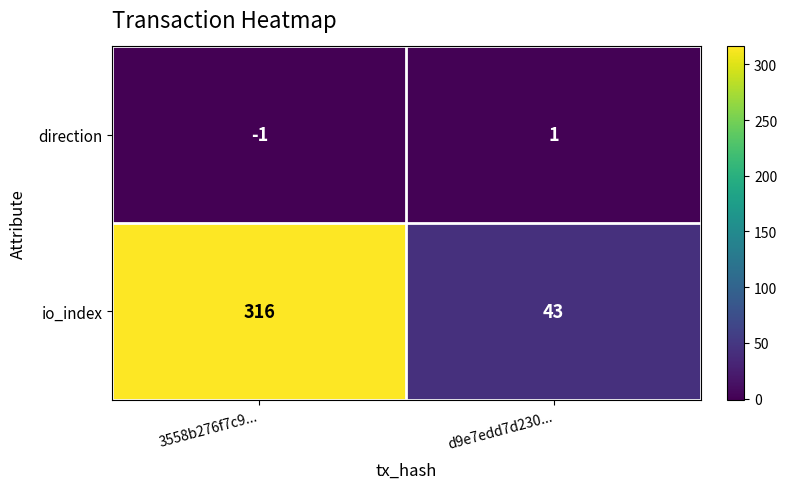

List the series in order of their overall mean, highest first.

io_index, direction